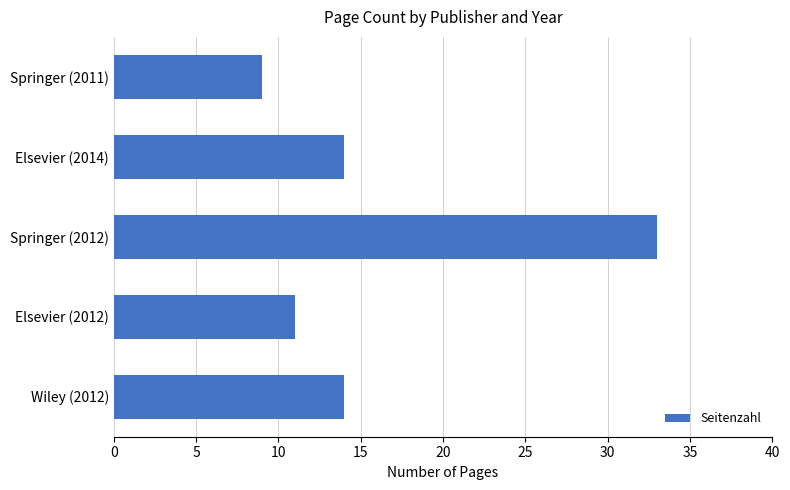

The chart shows a value of 9 at Springer (2011). True or false?

True